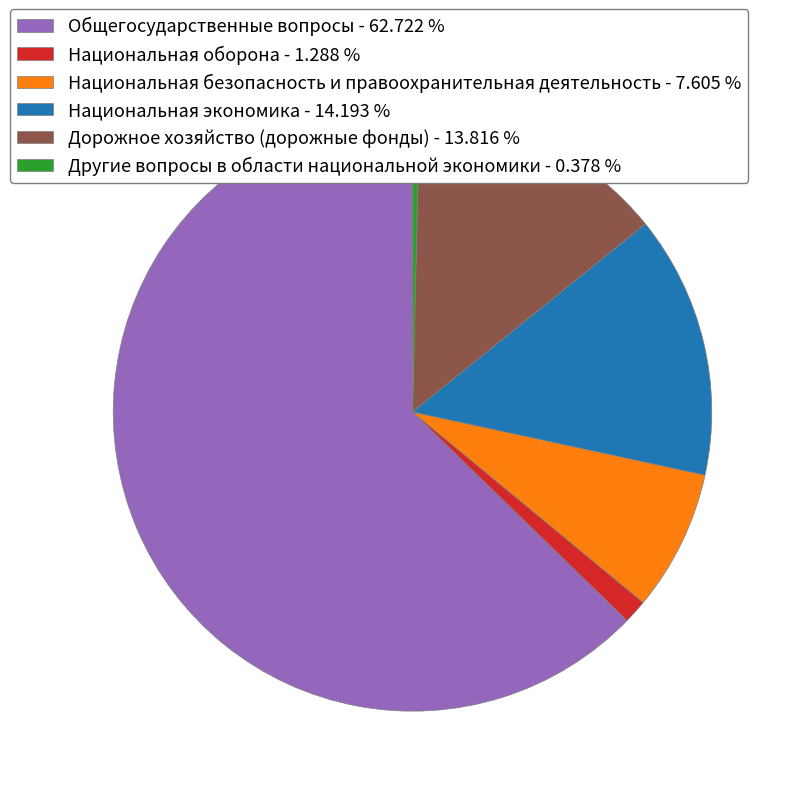

How many segments does this pie chart have?

6